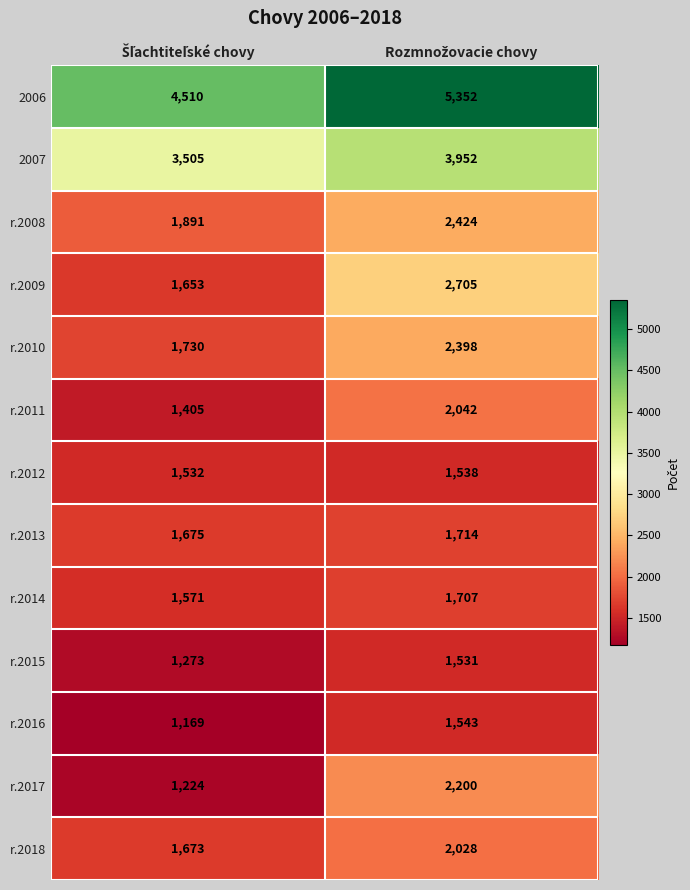

What is the maximum value shown in the chart?

5352